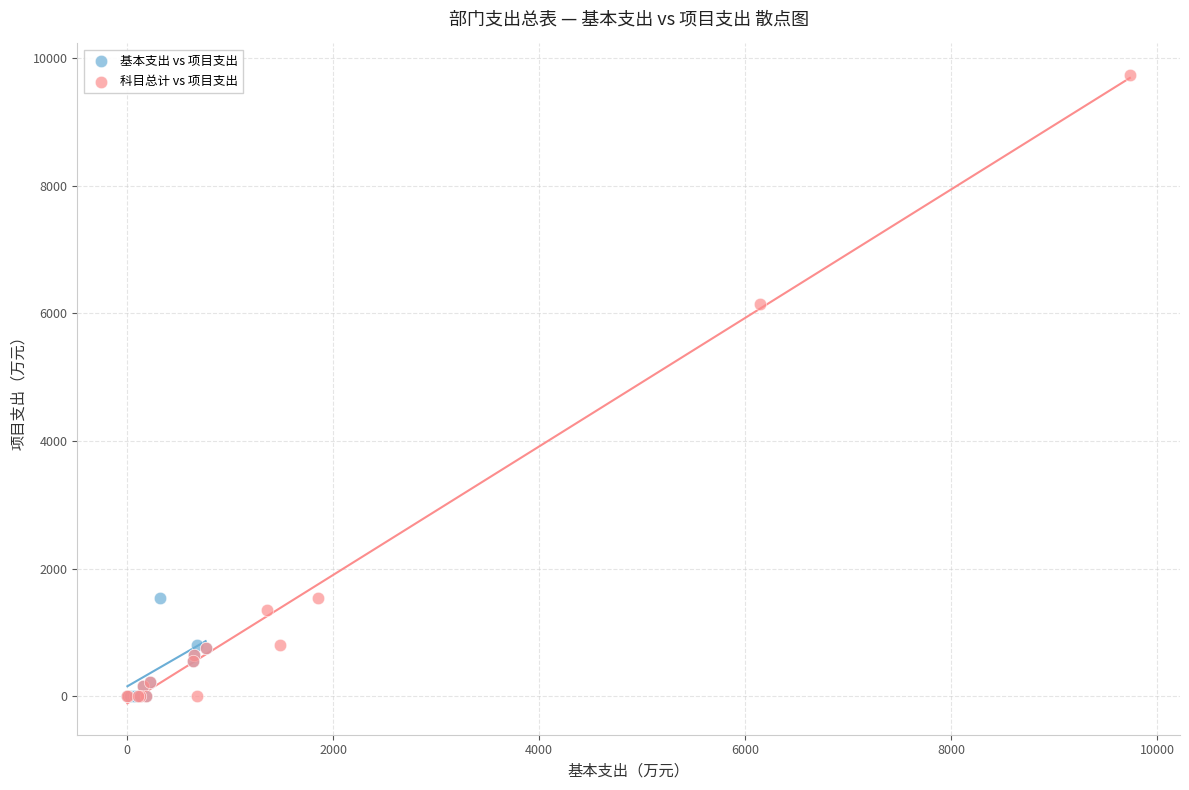

Which series has the largest Y range (max minus min)?

科目总计 vs 项目支出